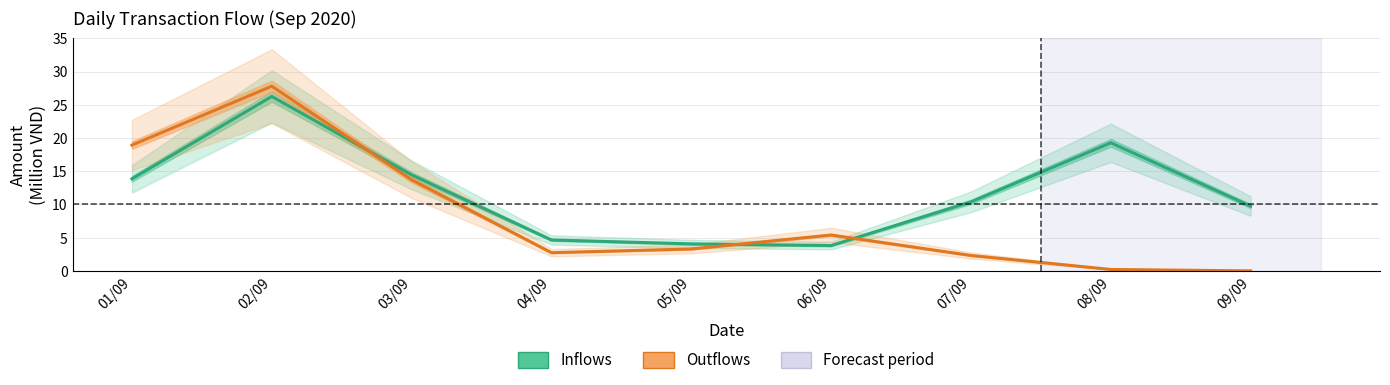

At which label does Outflows first exceed 3?

01/09